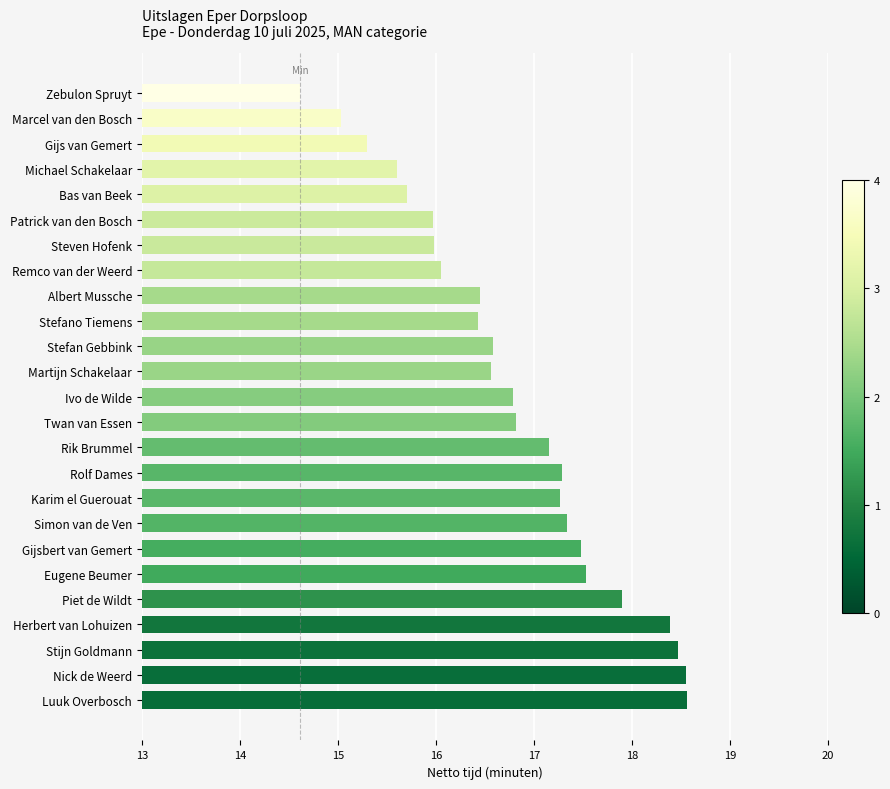

What is the maximum value shown in the chart?

18.6